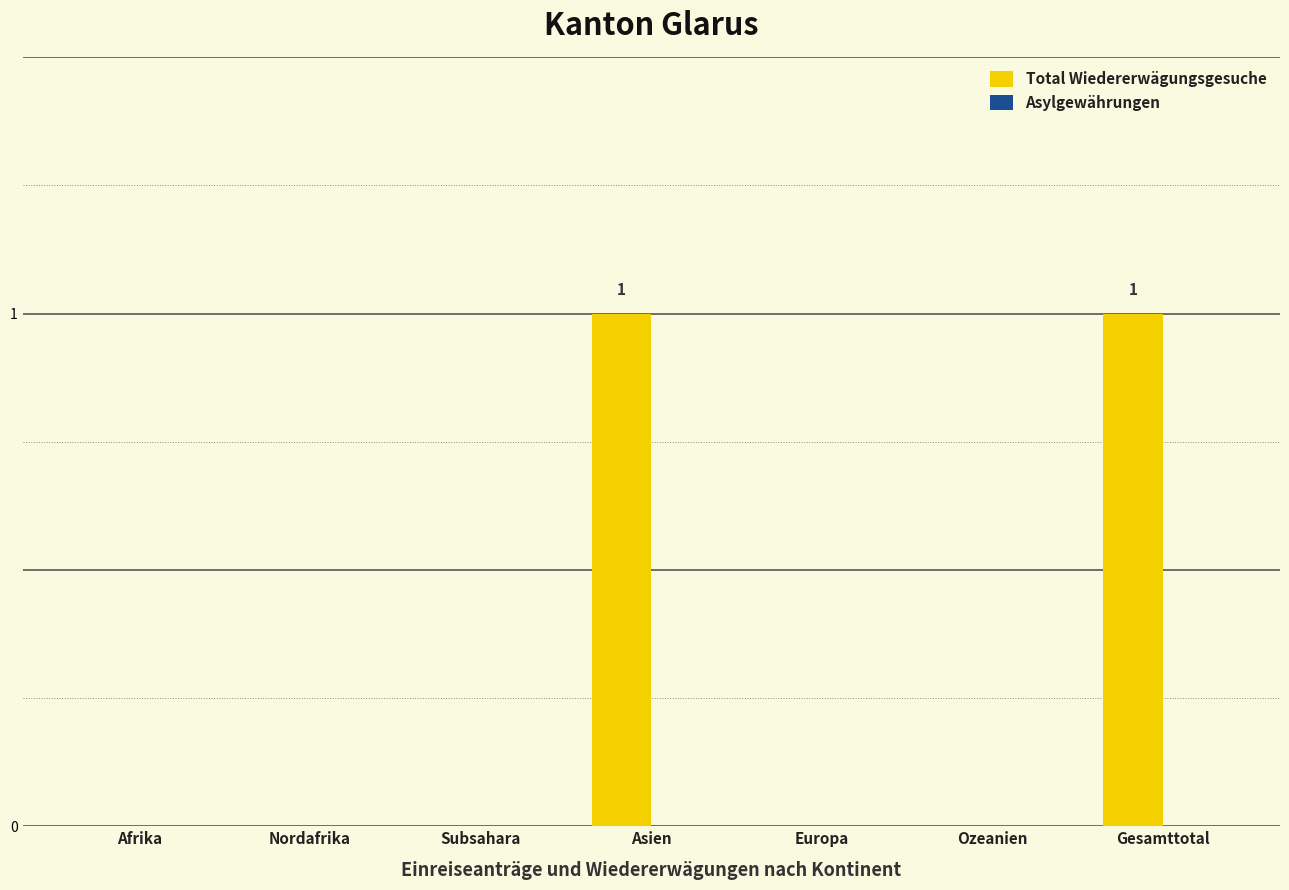

What is the change in value from Subsahara to Asien?

+1